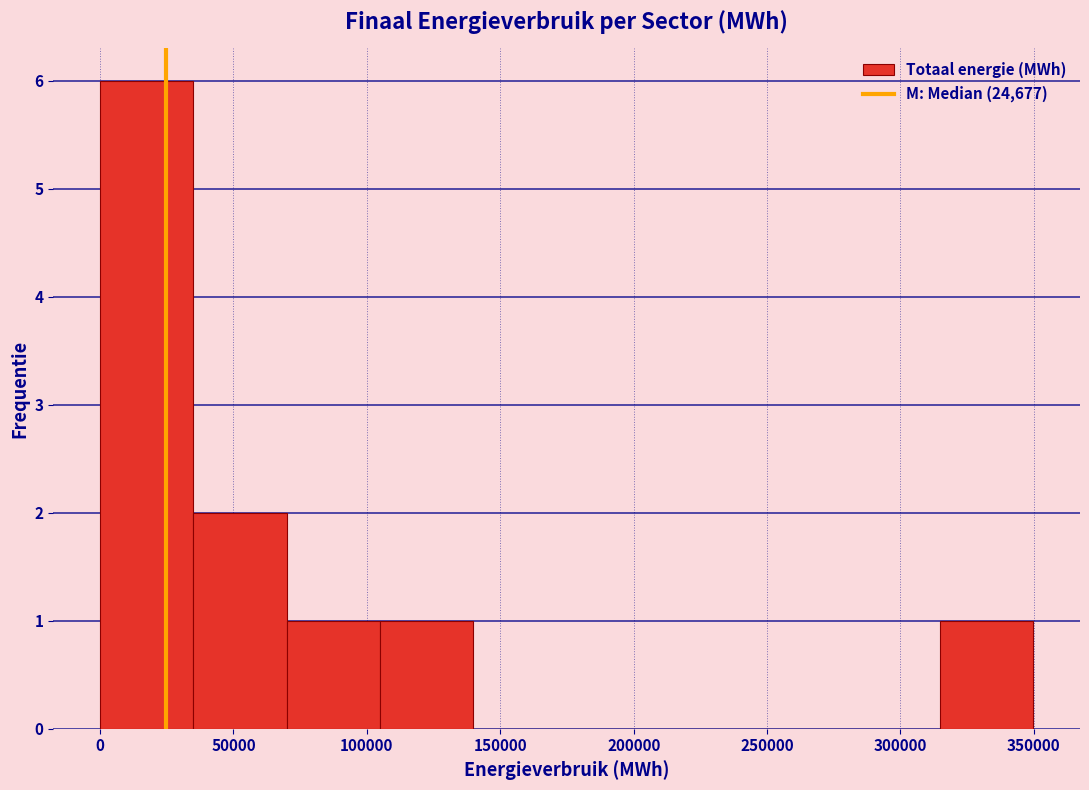

Reading left to right, list every bar in this chart as the range it spans on the x-axis followed by its height. Neither the bar edges nor the heights are printed on the chart, so give them approximately, as read against the axes.

0 to 35000: 6
35000 to 70000: 2
70000 to 105000: 1
105000 to 140000: 1
140000 to 175000: 0
175000 to 210000: 0
210000 to 245000: 0
245000 to 280000: 0
280000 to 315000: 0
315000 to 350000: 1